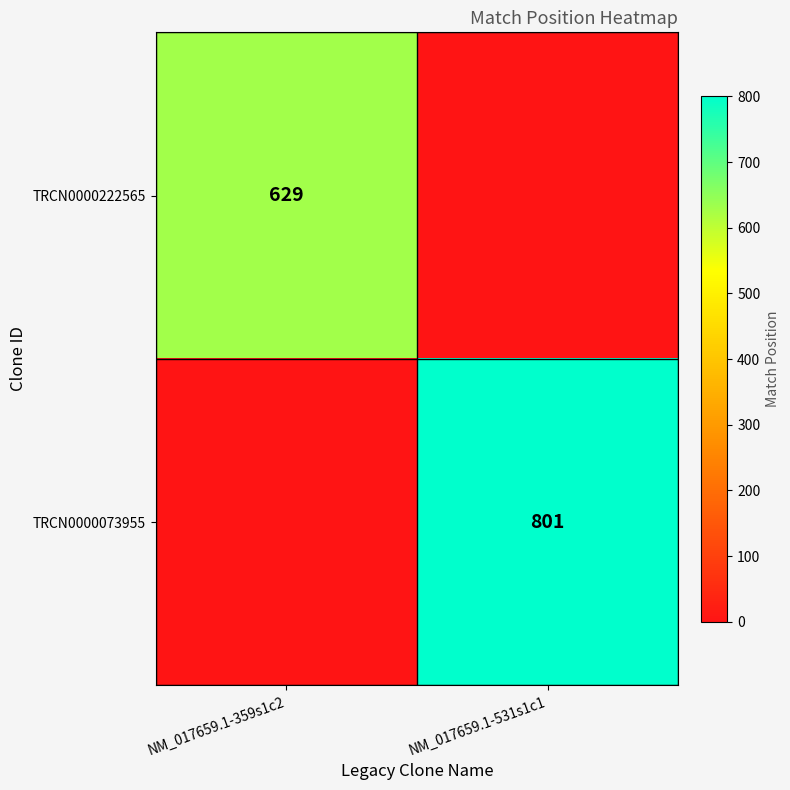

The value of TRCN0000222565 at NM_017659.1-359s1c2 is 629. True or false?

True